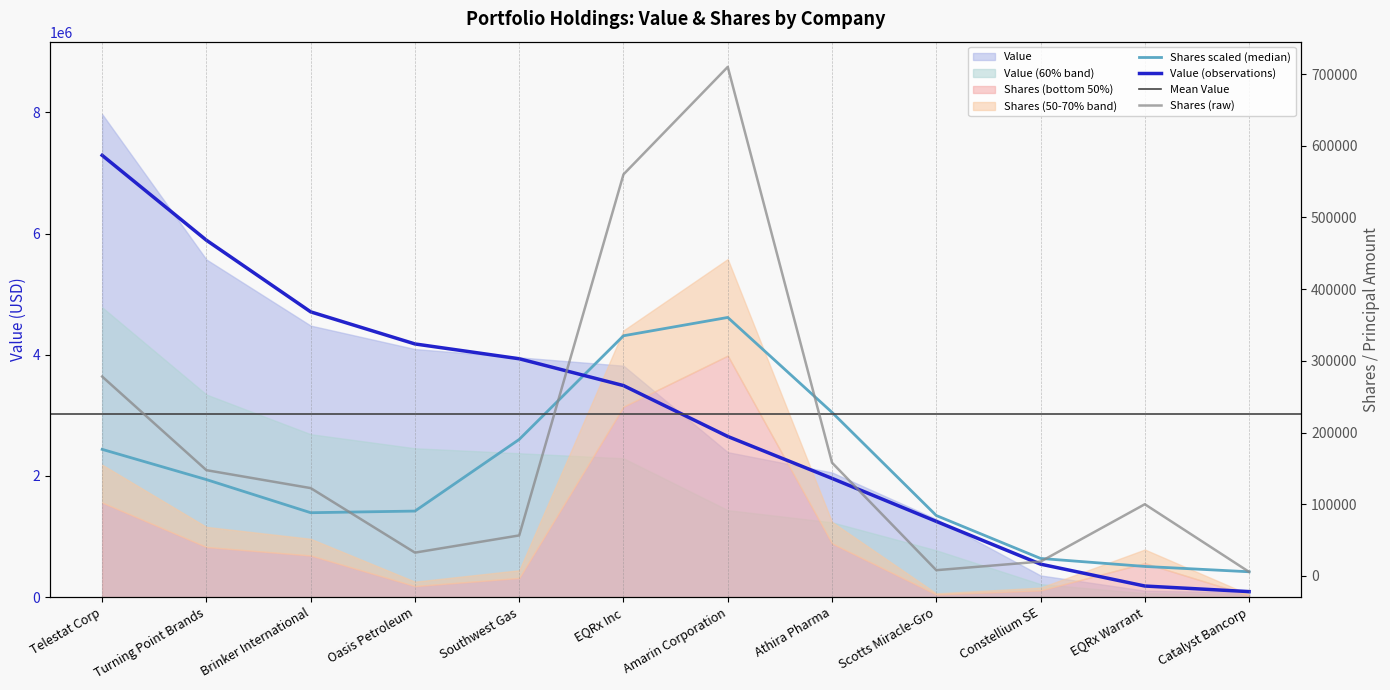

Reading left to right, list all the values displayed in this chart.

Value: Telestat Corp=7292732.8	Turning Point Brands=5891348.2	Brinker International=4708985.5	Oasis Petroleum=4179394.8	Southwest Gas=3934837.4	EQRx Inc=3492302.7	Amarin Corporation=2652247.3	Athira Pharma=1960020.8	Scotts Miracle-Gro=1250387.3	Constellium SE=544886.8	EQRx Warrant=183535.3	Catalyst Bancorp=91321.0
Shares or principal amount: Telestat Corp=278100.0	Turning Point Brands=147500.0	Brinker International=122500.0	Oasis Petroleum=32500.0	Southwest Gas=56500.0	EQRx Inc=560100.0	Amarin Corporation=710000.0	Athira Pharma=157938.0	Scotts Miracle-Gro=8000.0	Constellium SE=20000.0	EQRx Warrant=100000.0	Catalyst Bancorp=5623.0